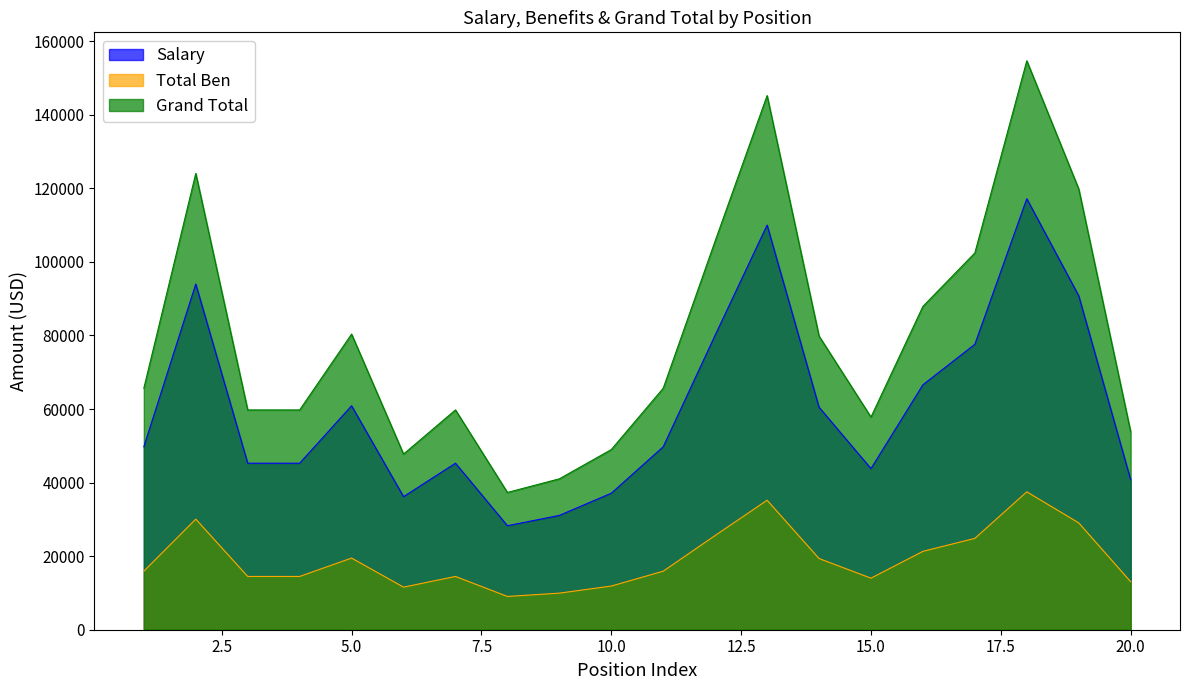

Which series has the largest range (max minus min)?

Grand Total